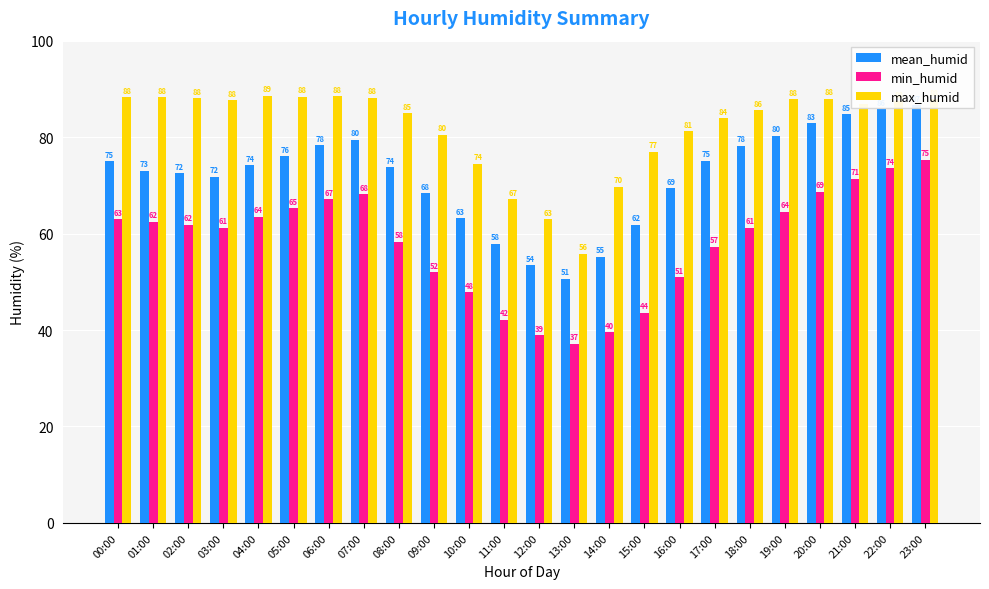

What are all the series names shown in the legend?

mean_humid, min_humid, max_humid